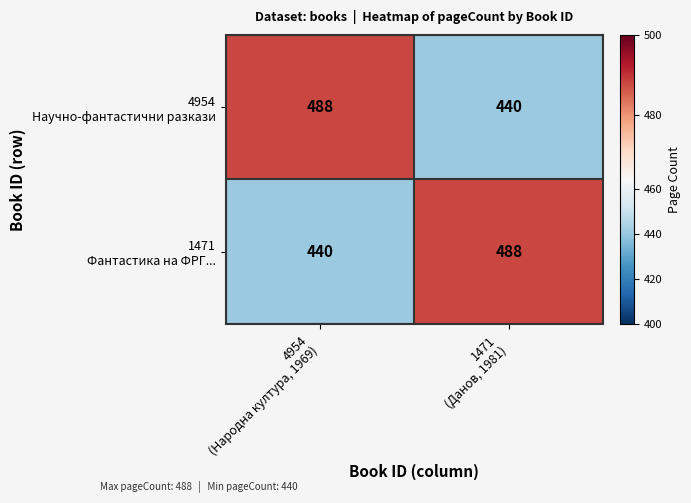

What is the greatest value displayed?

488